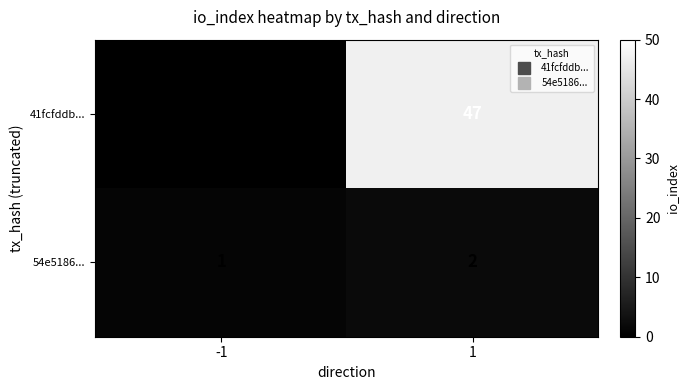

What is the difference between the 41fcfddb... values at -1 and 1?

48